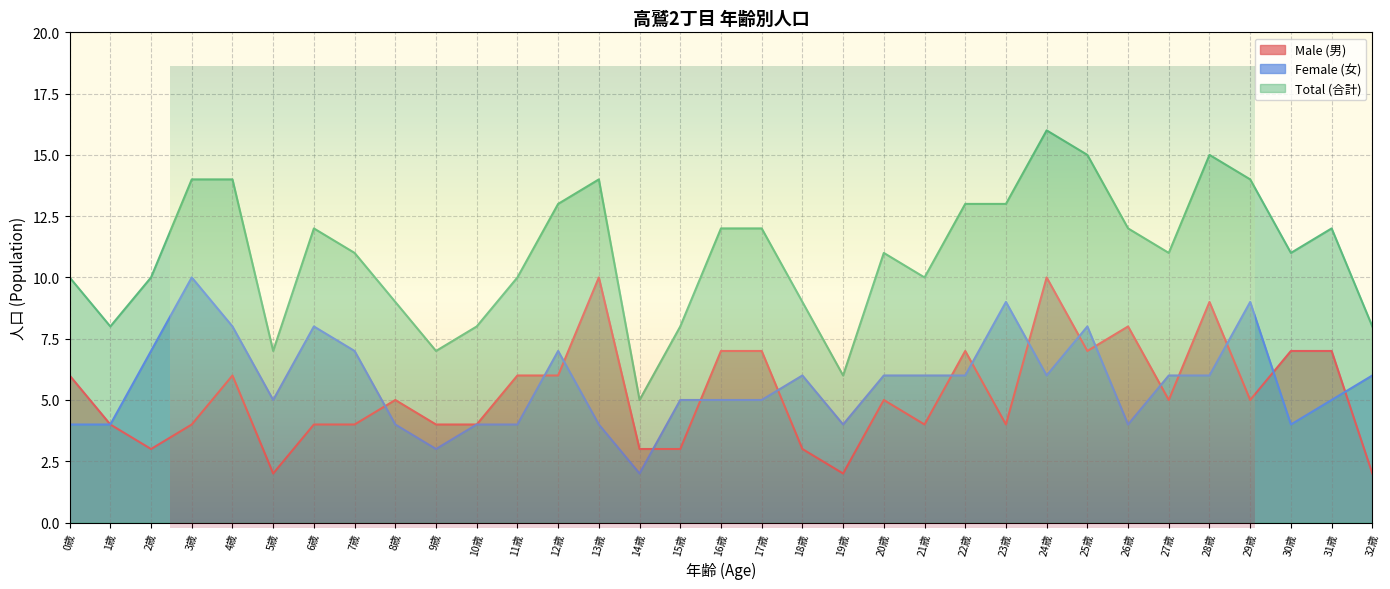

Reading left to right, list all the values displayed in this chart.

Male (男): 0歳=6	1歳=4	2歳=3	3歳=4	4歳=6	5歳=2	6歳=4	7歳=4	8歳=5	9歳=4	10歳=4	11歳=6	12歳=6	13歳=10	14歳=3	15歳=3	16歳=7	17歳=7	18歳=3	19歳=2	20歳=5	21歳=4	22歳=7	23歳=4	24歳=10	25歳=7	26歳=8	27歳=5	28歳=9	29歳=5	30歳=7	31歳=7	32歳=2
Female (女): 0歳=4	1歳=4	2歳=7	3歳=10	4歳=8	5歳=5	6歳=8	7歳=7	8歳=4	9歳=3	10歳=4	11歳=4	12歳=7	13歳=4	14歳=2	15歳=5	16歳=5	17歳=5	18歳=6	19歳=4	20歳=6	21歳=6	22歳=6	23歳=9	24歳=6	25歳=8	26歳=4	27歳=6	28歳=6	29歳=9	30歳=4	31歳=5	32歳=6
Total (合計): 0歳=10	1歳=8	2歳=10	3歳=14	4歳=14	5歳=7	6歳=12	7歳=11	8歳=9	9歳=7	10歳=8	11歳=10	12歳=13	13歳=14	14歳=5	15歳=8	16歳=12	17歳=12	18歳=9	19歳=6	20歳=11	21歳=10	22歳=13	23歳=13	24歳=16	25歳=15	26歳=12	27歳=11	28歳=15	29歳=14	30歳=11	31歳=12	32歳=8